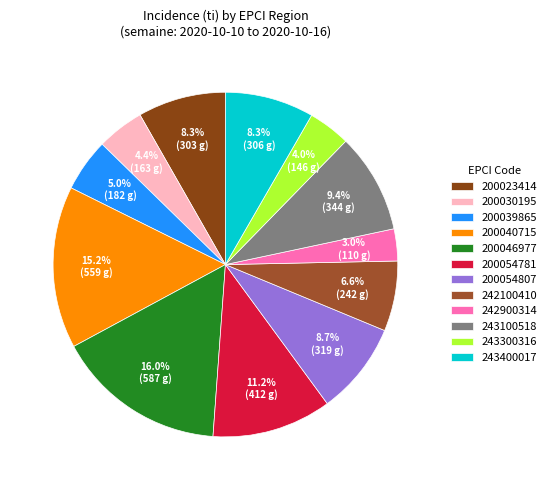

To the nearest percent, what is the difference between the largest and smallest slice percentages?

13%